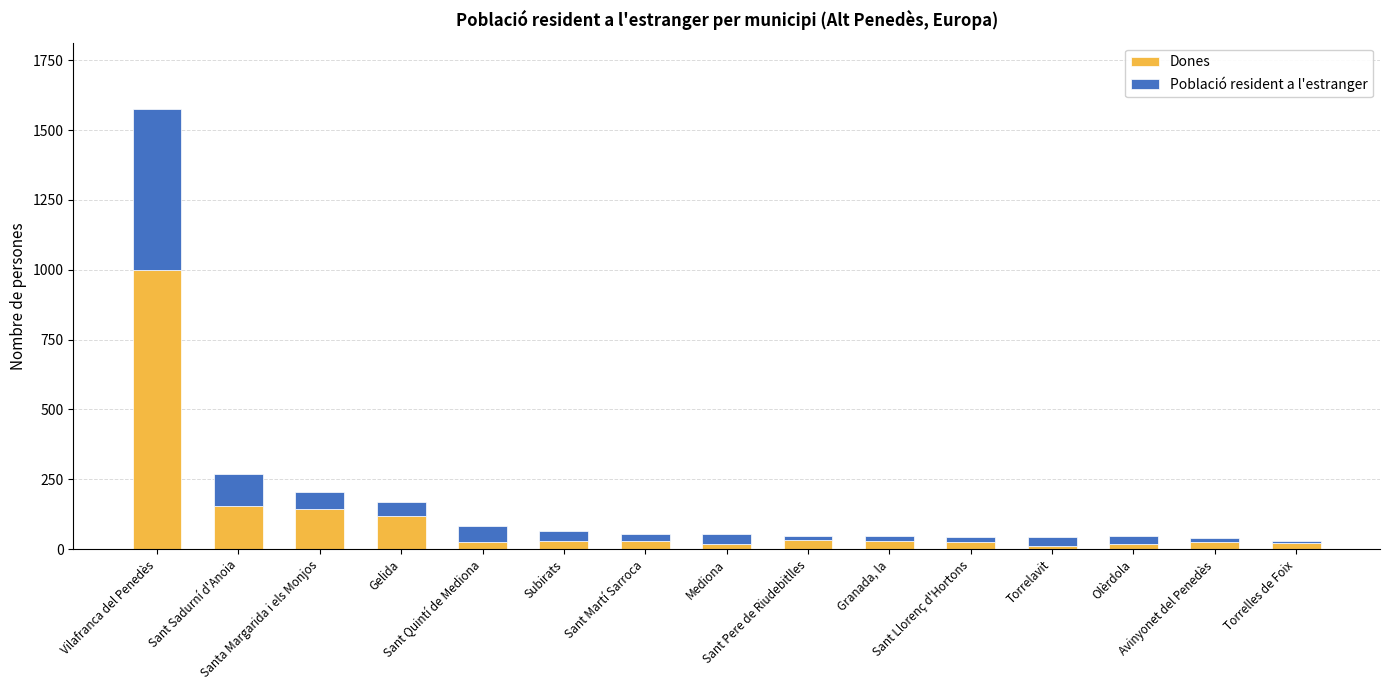

What is the maximum value for Dones?

998